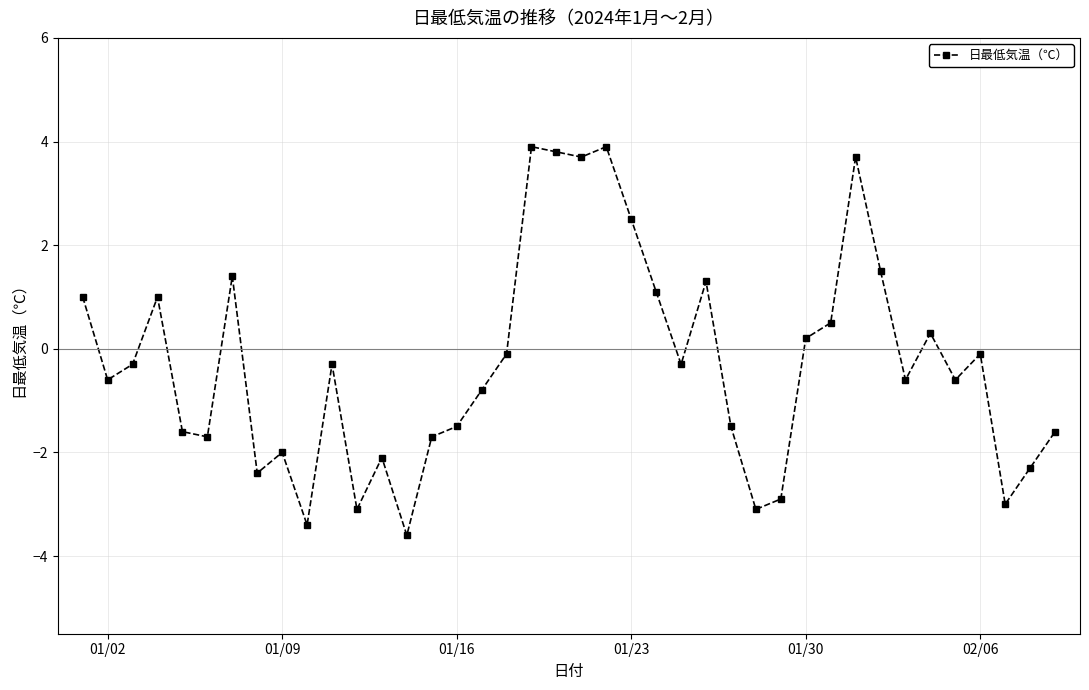

What is the difference between the maximum and minimum values?

7.5